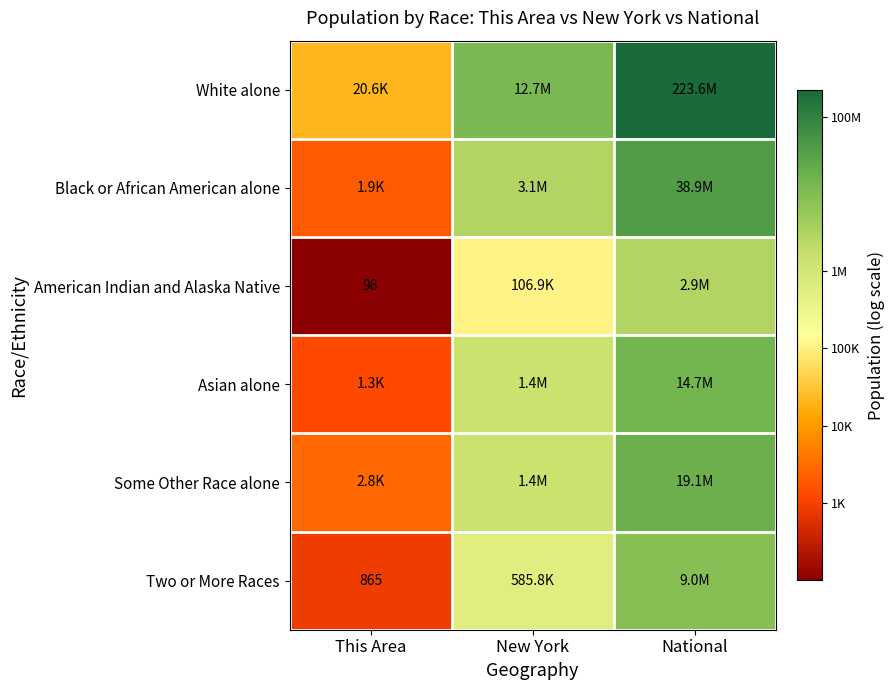

The value of American Indian and Alaska Native at National is 14.9. True or false?

True